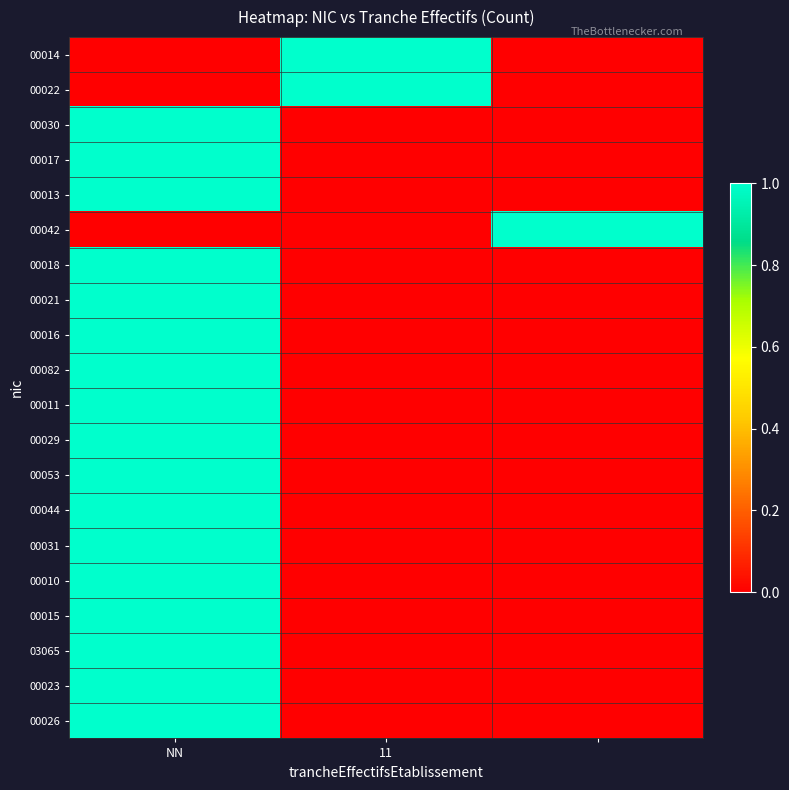

Reading right to left, list all the values displayed in this chart.

00014: 0	1	0
00022: 0	1	0
00030: 0	0	1
00017: 0	0	1
00013: 0	0	1
00042: 1	0	0
00018: 0	0	1
00021: 0	0	1
00016: 0	0	1
00082: 0	0	1
00011: 0	0	1
00029: 0	0	1
00053: 0	0	1
00044: 0	0	1
00031: 0	0	1
00010: 0	0	1
00015: 0	0	1
03065: 0	0	1
00023: 0	0	1
00026: 0	0	1